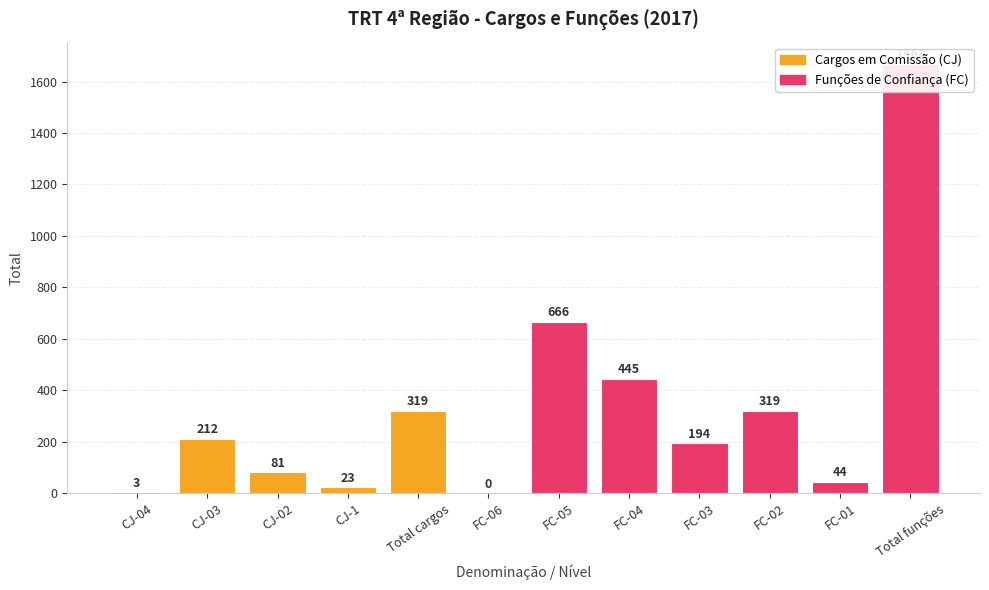

What position from the right is Total cargos?

8